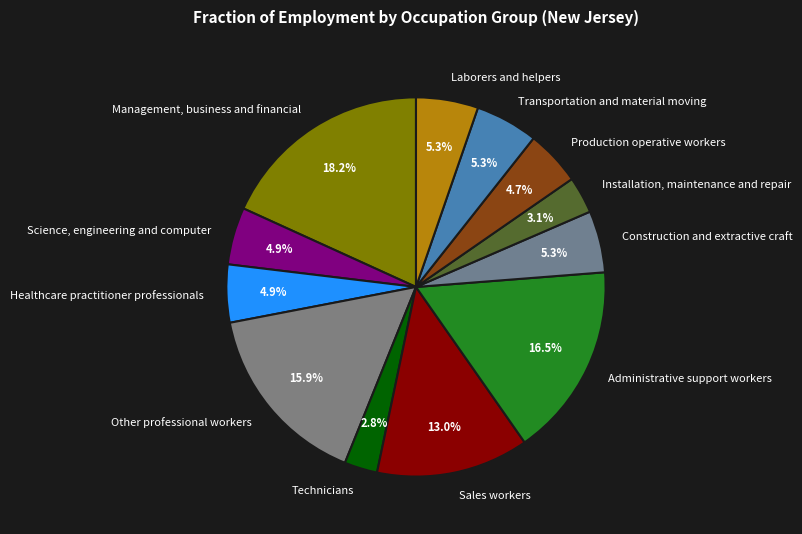

What is the largest slice in the pie chart?

Management, business and financial